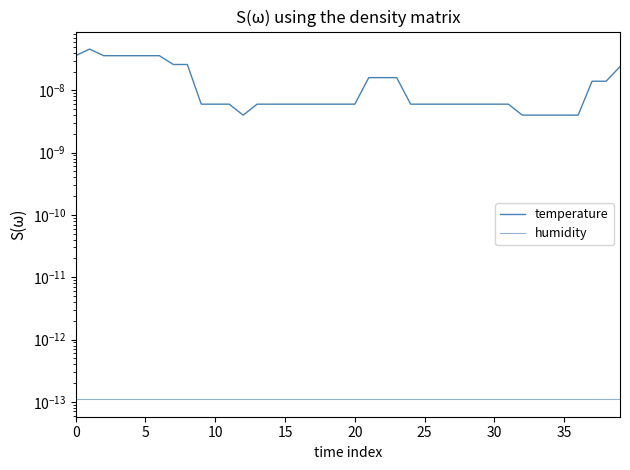

Is it true that humidity equals 0.0 at 16?

False